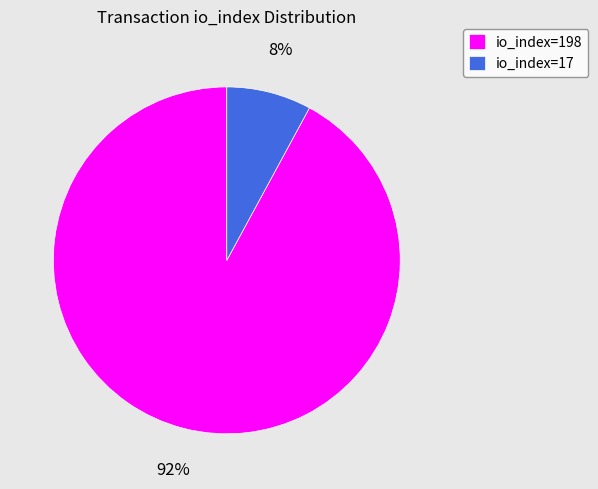

What percentage is the io_index=17 slice, to the nearest percent?

8%